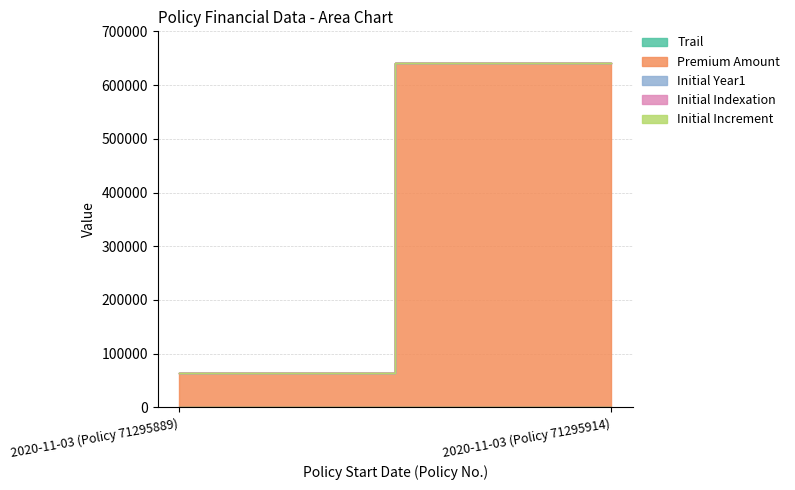

What is the highest value of the Premium Amount series?

640515.7